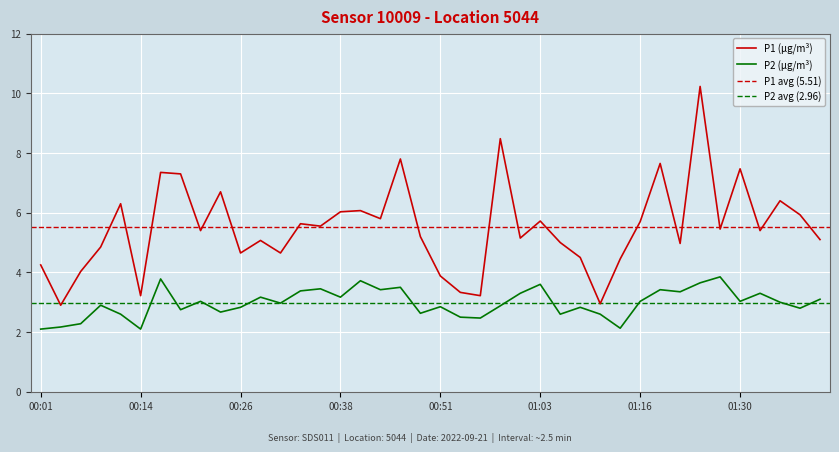

Reading right to left, transcribe all the data shown in this chart.

P1: 01:40=5.1	01:37=5.9	01:35=6.4	01:32=5.4	01:30=7.5	01:27=5.5	01:24=10.2	01:22=5.0	01:19=7.7	01:16=5.7	01:13=4.5	01:11=3.0	01:08=4.5	01:06=5.0	01:03=5.7	01:01=5.2	00:58=8.5	00:56=3.2	00:53=3.3	00:51=3.9	00:48=5.2	00:46=7.8	00:43=5.8	00:41=6.1	00:38=6.0	00:36=5.5	00:33=5.6	00:31=4.7	00:28=5.1	00:26=4.7	00:23=6.7	00:21=5.4	00:18=7.3	00:16=7.3	00:14=3.2	00:11=6.3	00:09=4.8	00:06=4.0	00:04=2.9	00:01=4.2
P2: 01:40=3.1	01:37=2.8	01:35=3.0	01:32=3.3	01:30=3.0	01:27=3.9	01:24=3.6	01:22=3.4	01:19=3.4	01:16=3.0	01:13=2.1	01:11=2.6	01:08=2.8	01:06=2.6	01:03=3.6	01:01=3.3	00:58=2.9	00:56=2.5	00:53=2.5	00:51=2.9	00:48=2.6	00:46=3.5	00:43=3.4	00:41=3.7	00:38=3.2	00:36=3.5	00:33=3.4	00:31=3.0	00:28=3.2	00:26=2.8	00:23=2.7	00:21=3.0	00:18=2.8	00:16=3.8	00:14=2.1	00:11=2.6	00:09=2.9	00:06=2.3	00:04=2.2	00:01=2.1